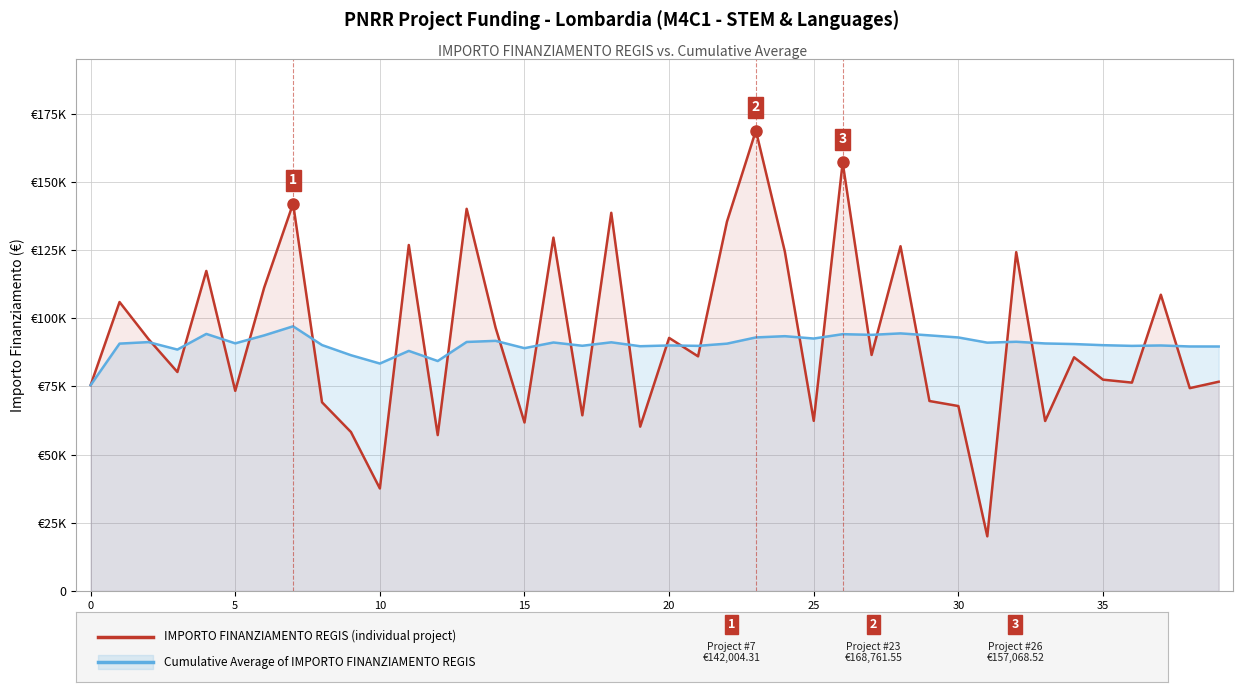

Is the value of IMPORTO FINANZIAMENTO REGIS at 38 greater than the value of Cumulative Average at 8?

No